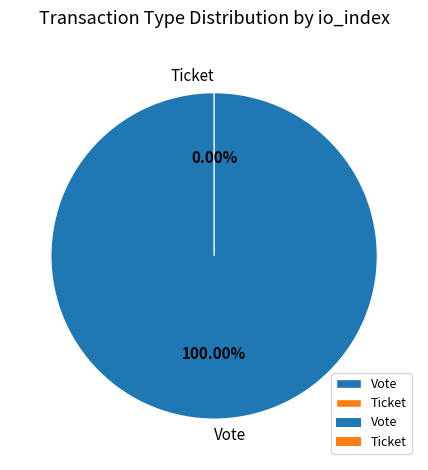

How many slices are in this pie chart?

2